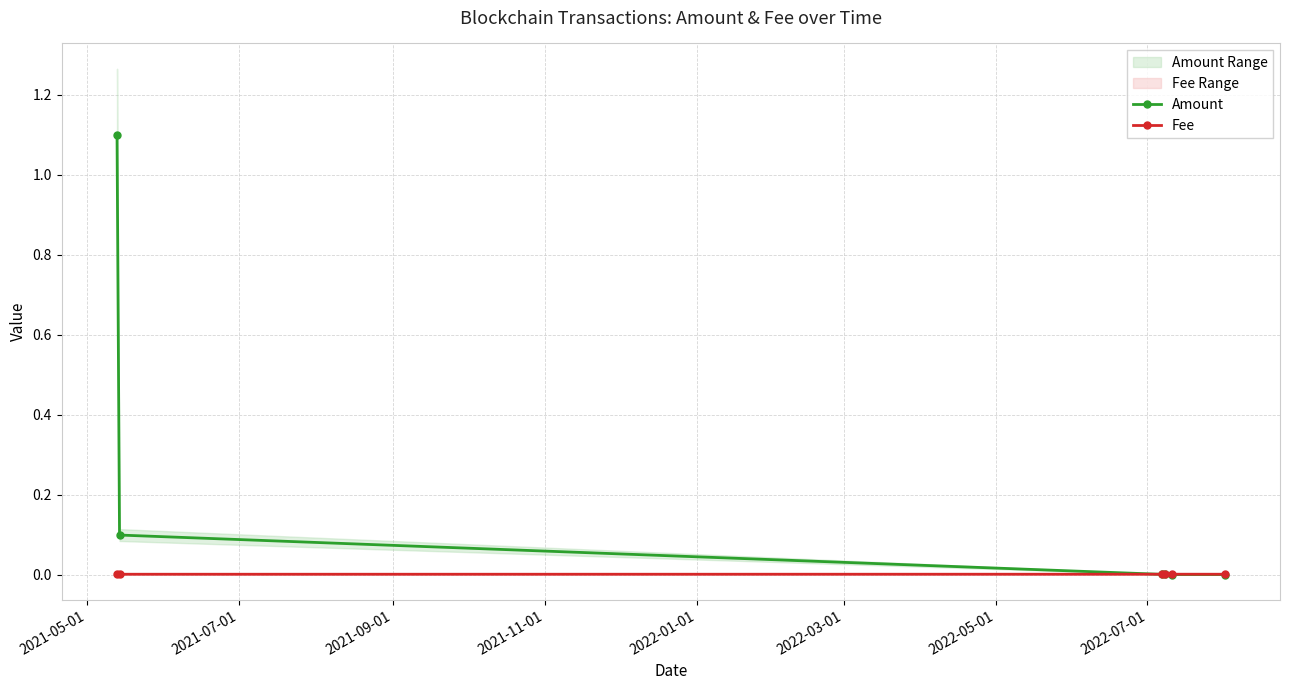

Which series has the widest spread of values?

Amount